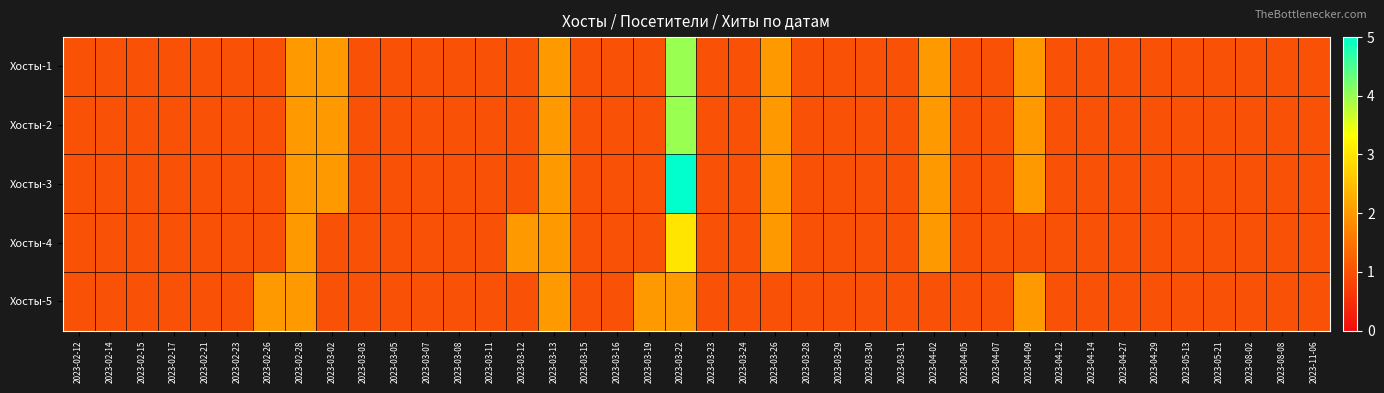

Which category has the highest value across all series?

2023-03-22